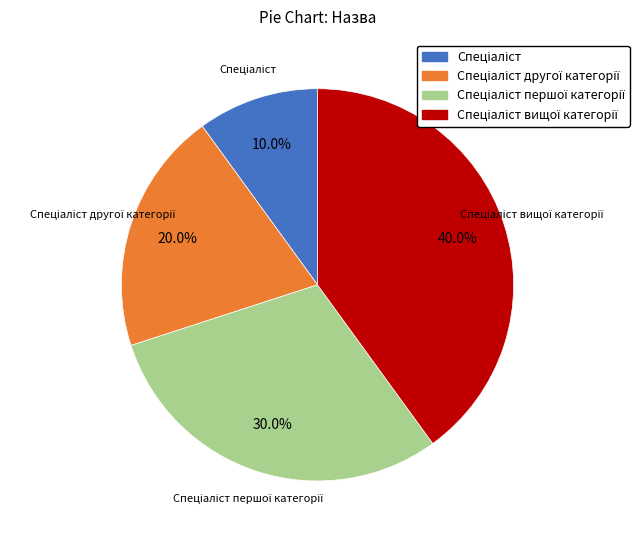

How many segments does this pie chart have?

4